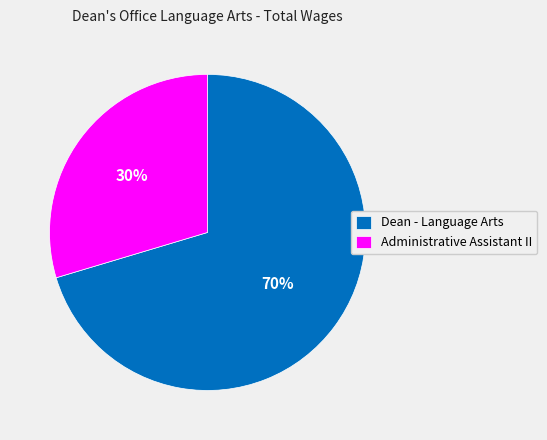

True or false: Dean - Language Arts accounts for 61% of the total.

False